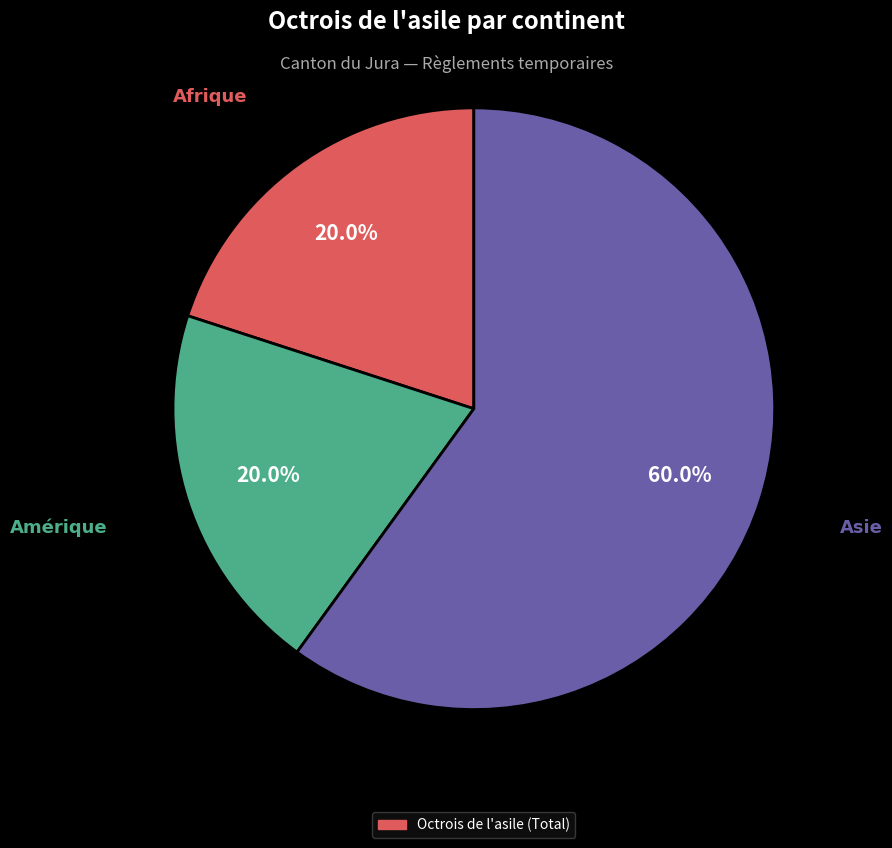

Is there a majority slice in this chart?

Yes